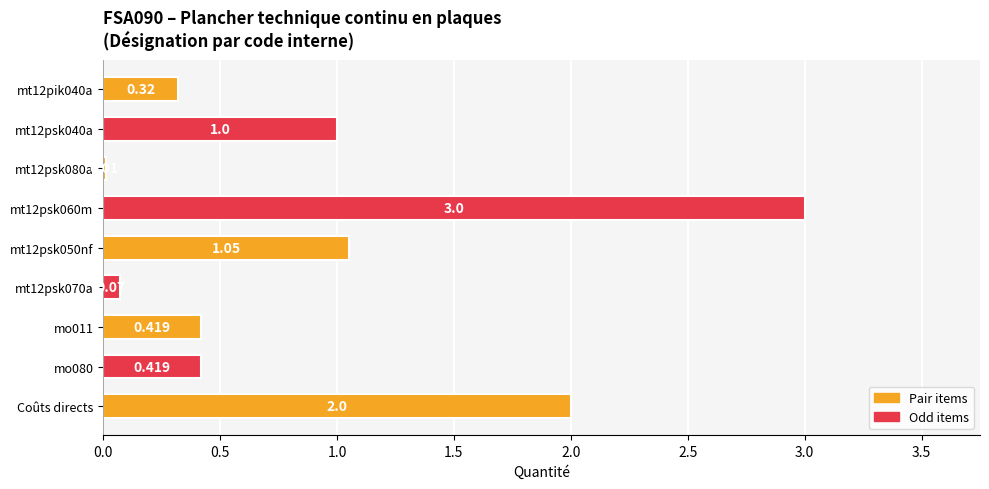

Are the bars horizontal?

Yes